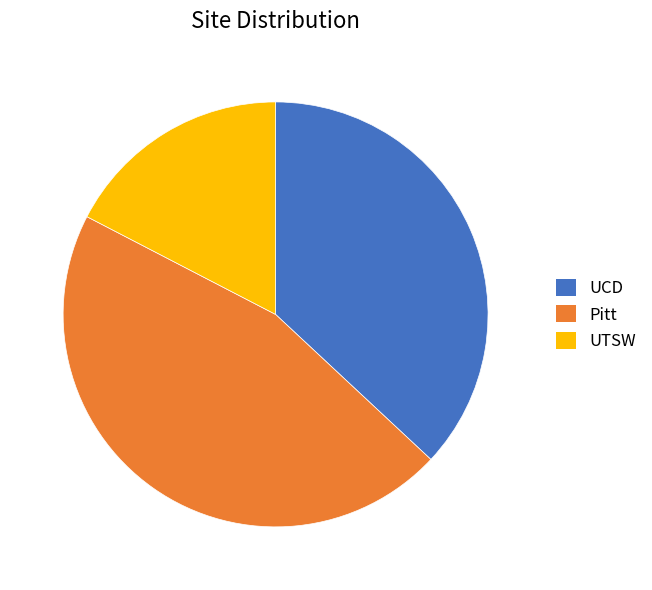

Does any single category account for the majority?

No